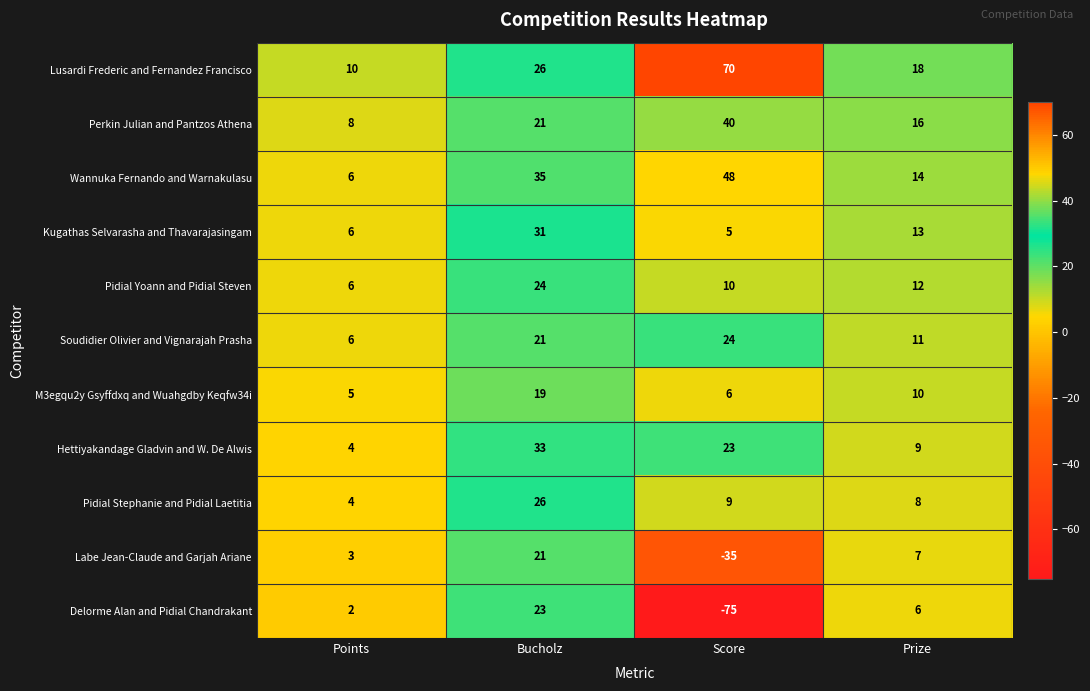

At which label is M3egqu2y Gsyffdxq and Wuahgdby Keqfw34i closest to 12?

Prize